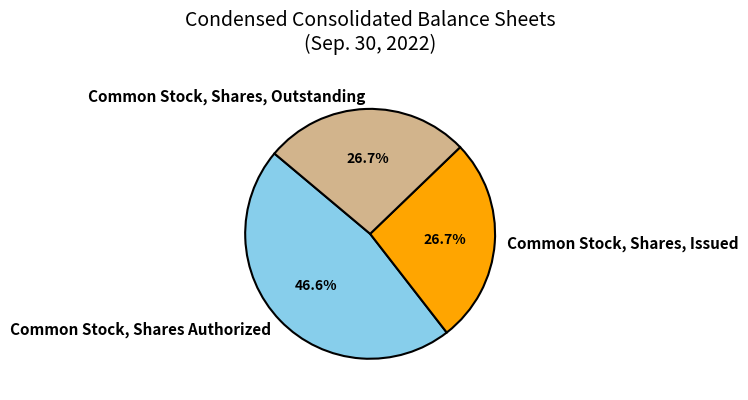

Is there a majority slice in this chart?

No